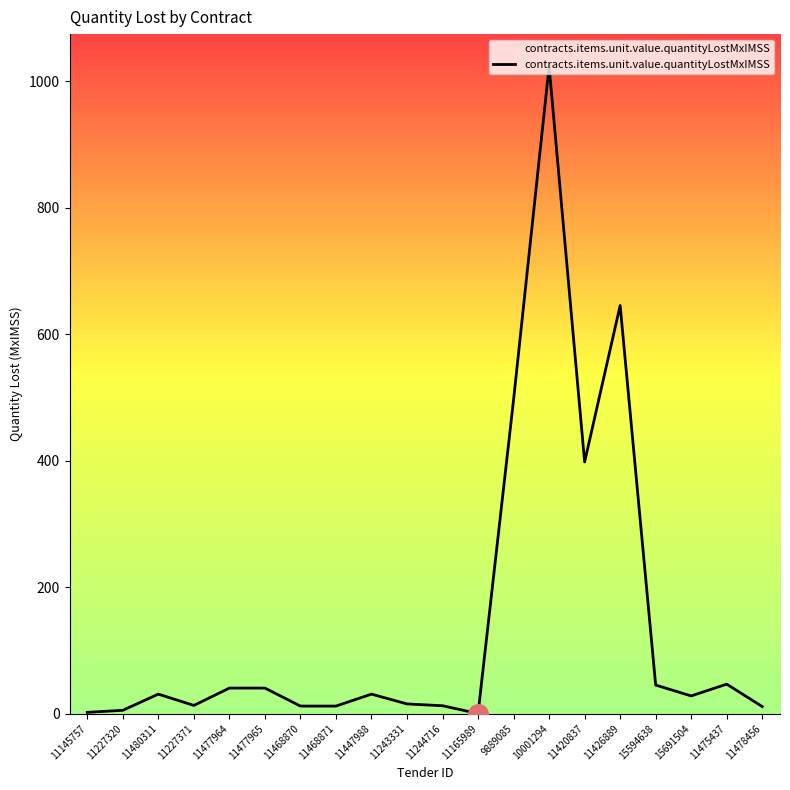

What is the change in value from 11477965 to 11447988?

-9.6